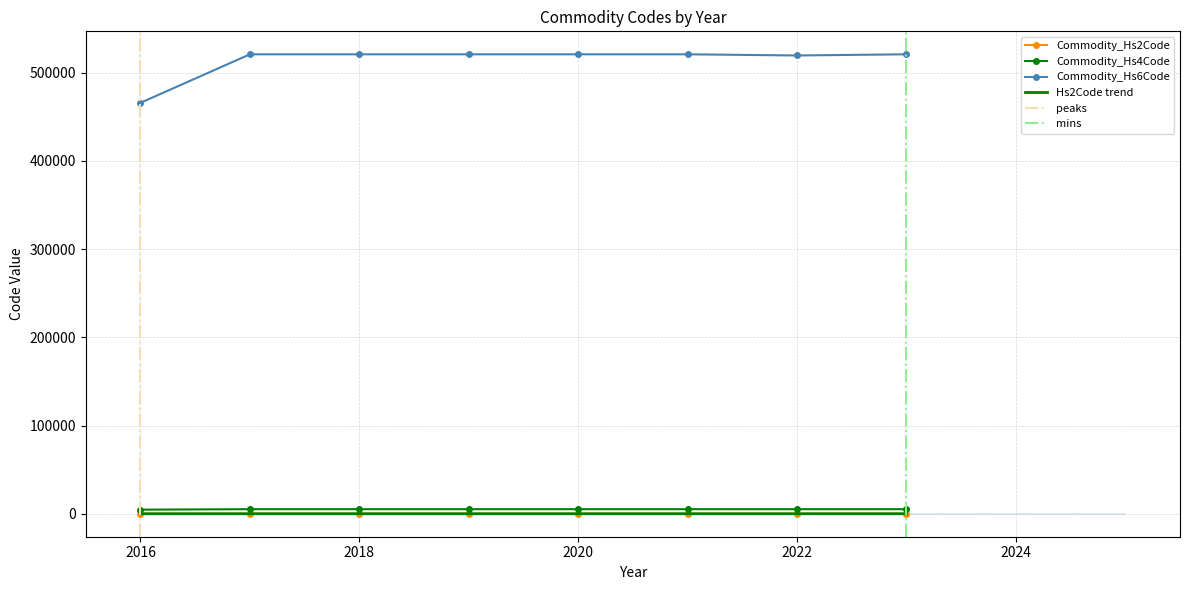

Which has a higher value, 2018 or 2017?

2018